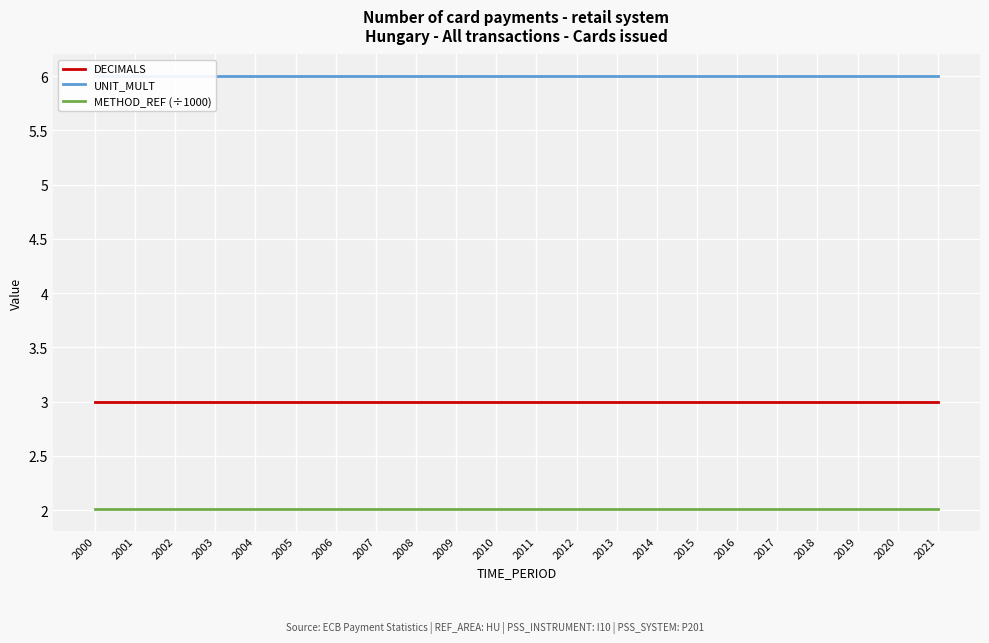

What is the difference between the highest and lowest values at 2017?

4.0